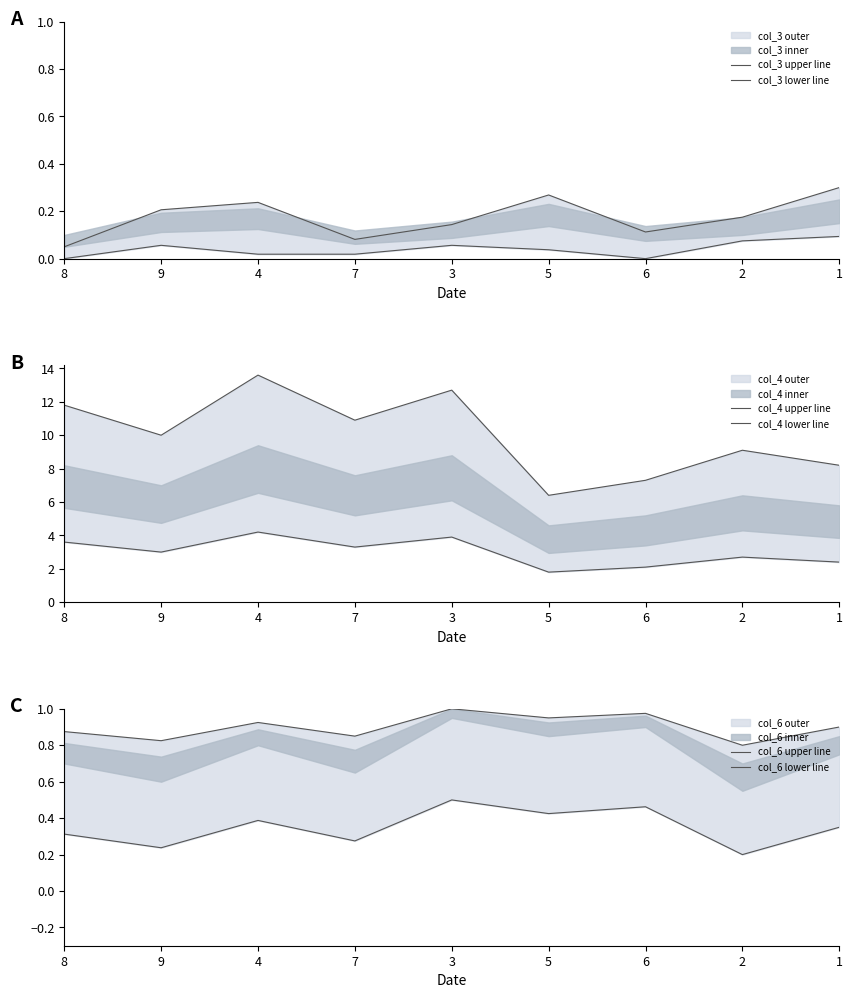

What is the label of the 3rd point from the right?

6